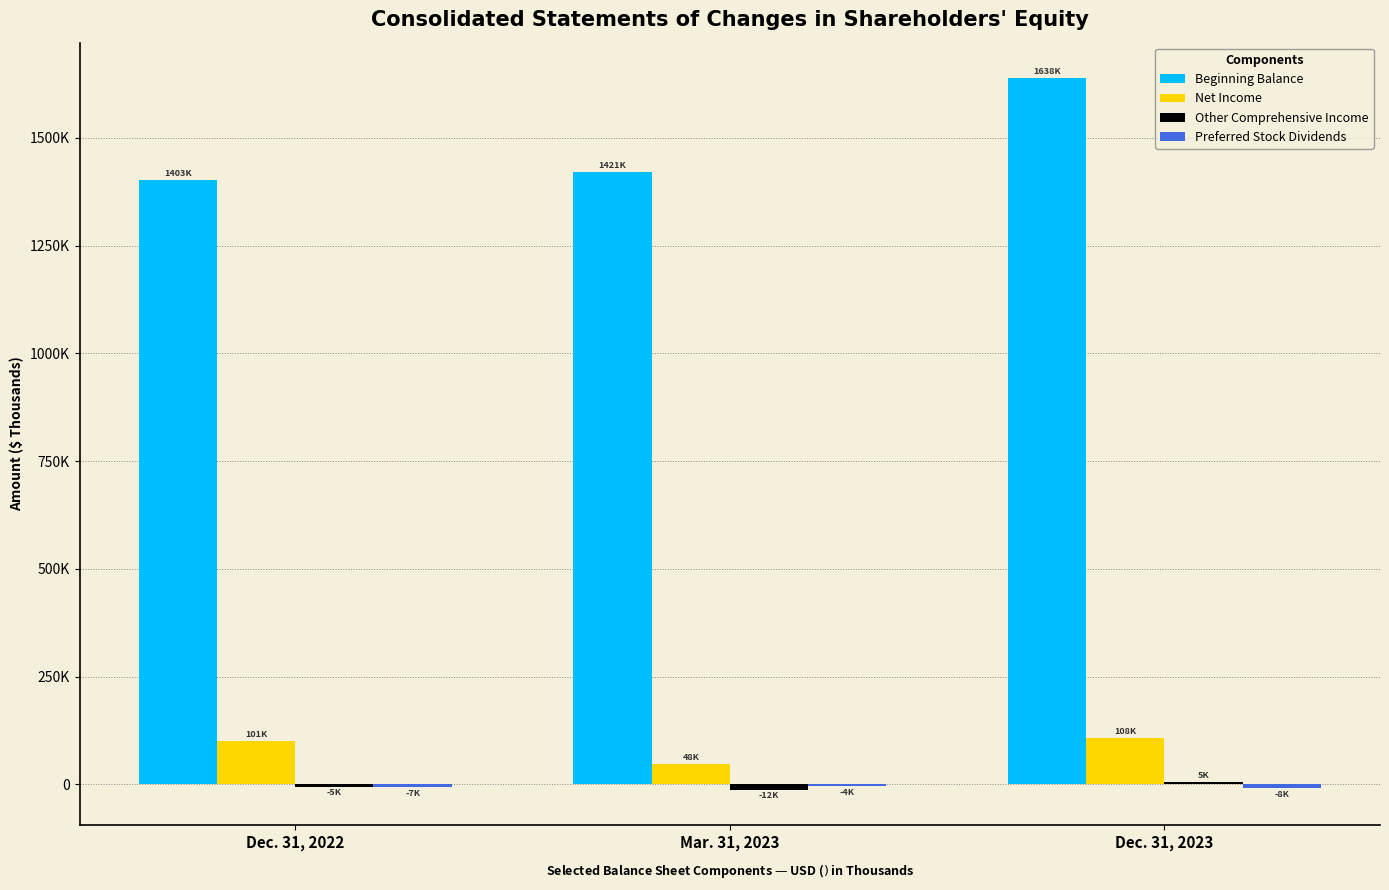

What is the sum of all Beginning Balance values?

4462375